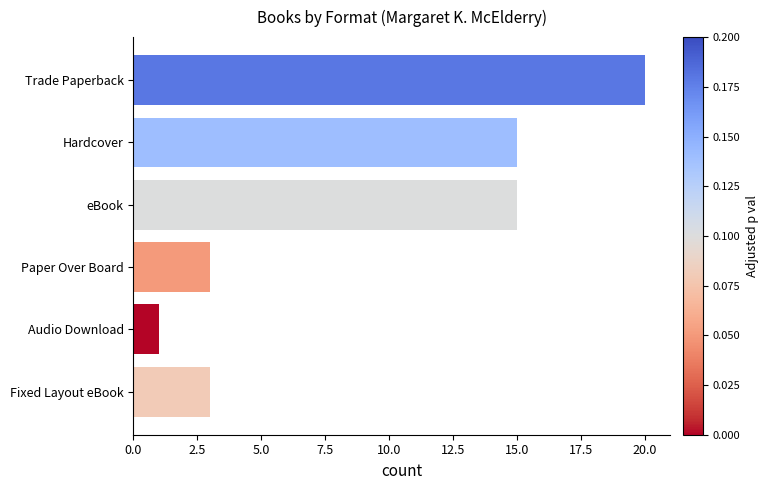

Reading bottom to top, list all the values displayed in this chart.

3	1	3	15	15	20